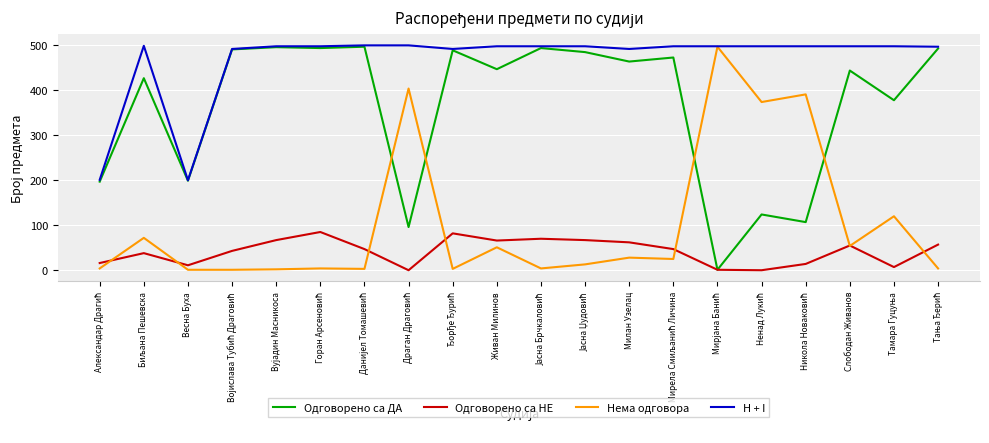

What is the total value across all series at Милан Узелац?

1046